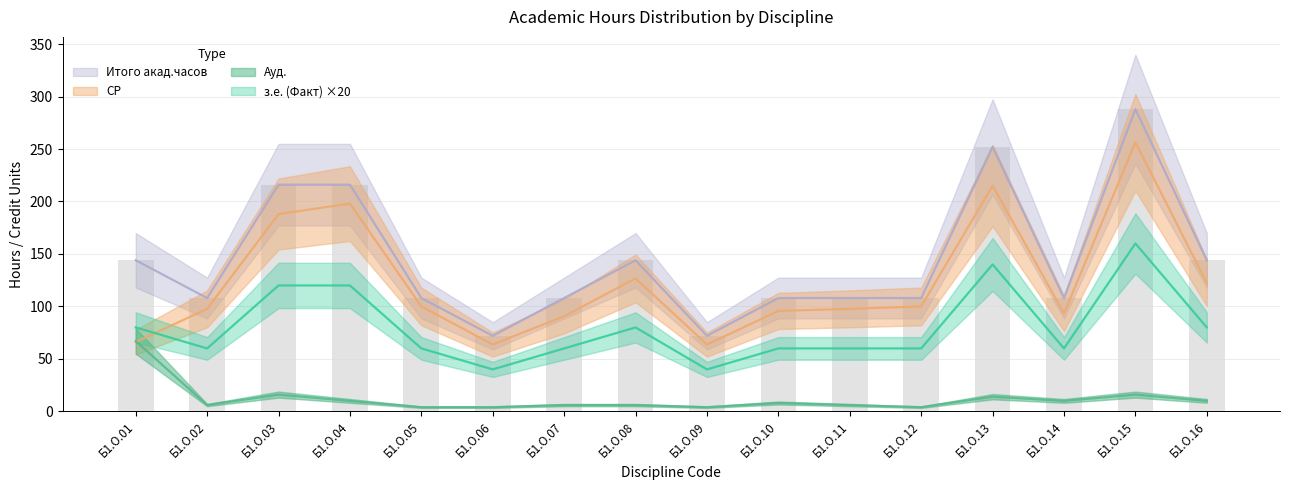

At which label does Ауд. reach its minimum?

Б1.О.05